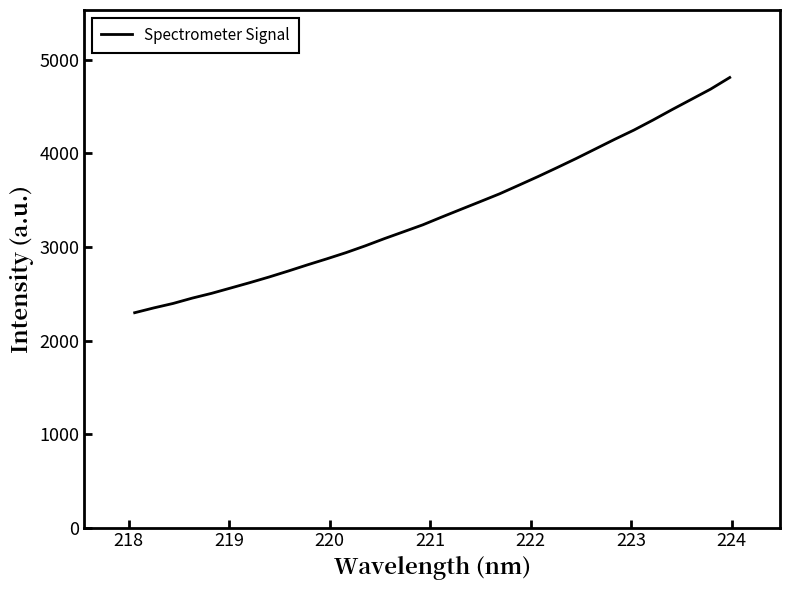

What is the smallest value displayed?

2297.4